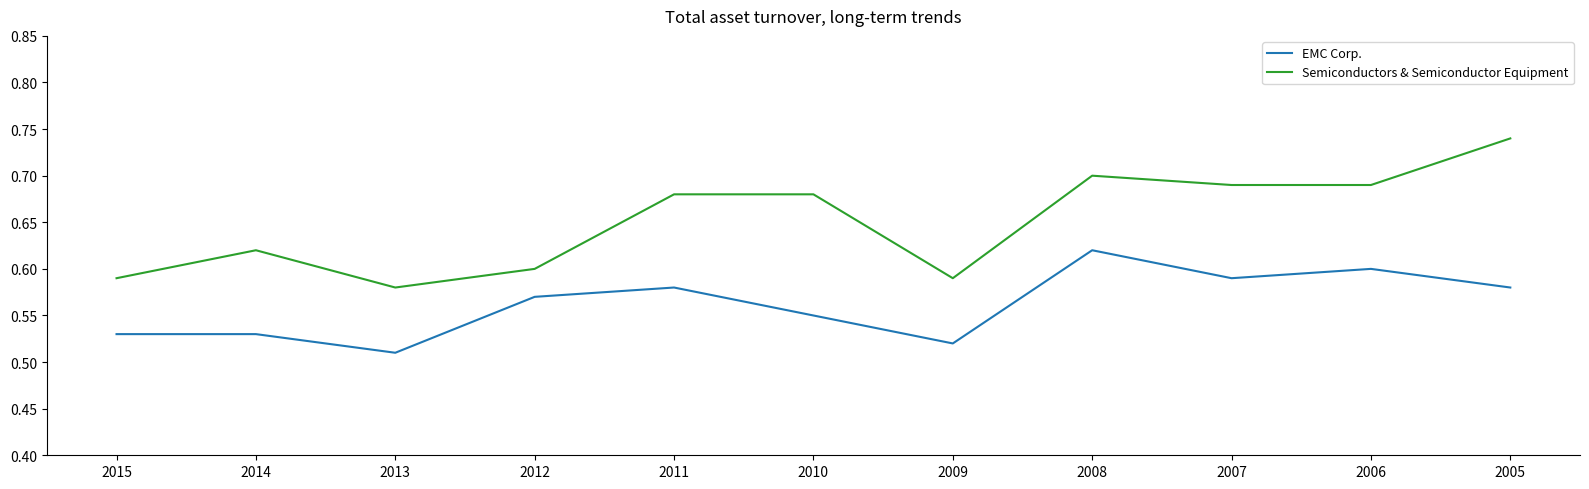

At which category does Semiconductors & Semiconductor Equipment reach its first local valley?

2013